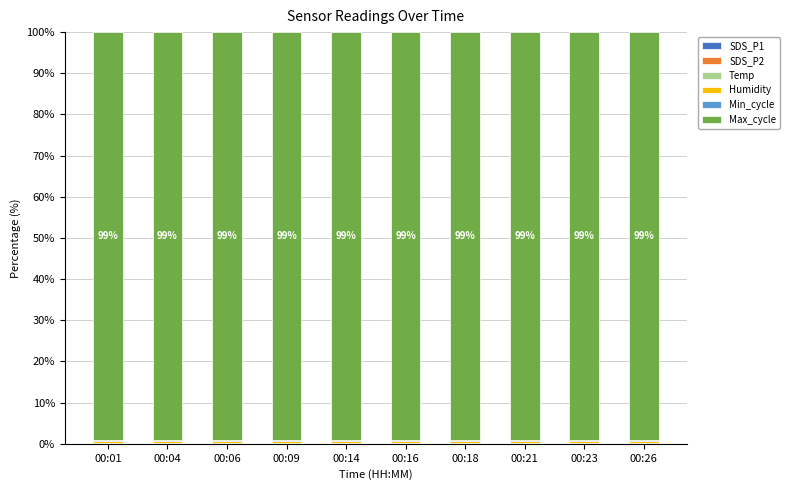

Does the chart contain stacked bars?

Yes